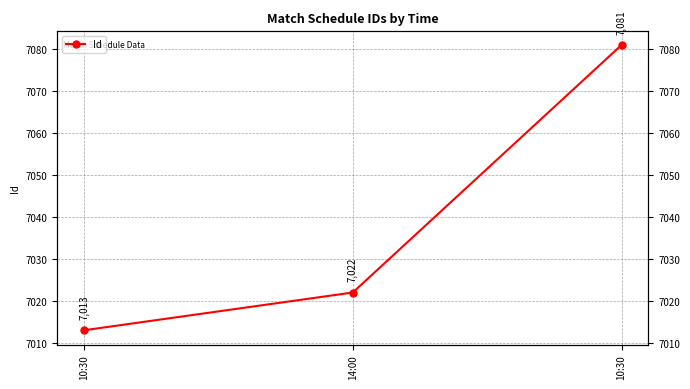

How many values are between 7013 and 7081?

3